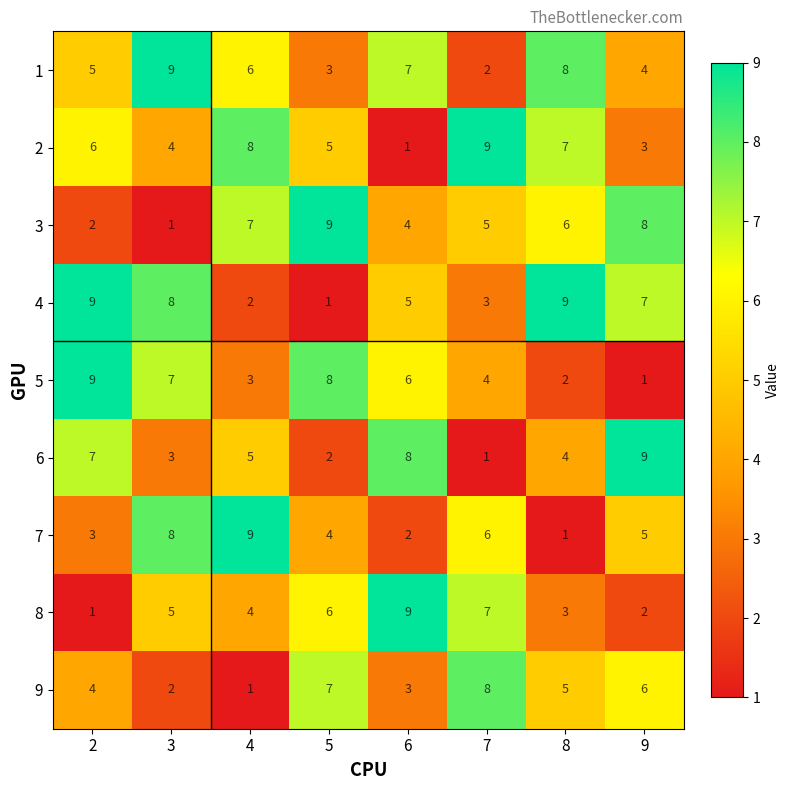

What is the total value across all series at 5?

45